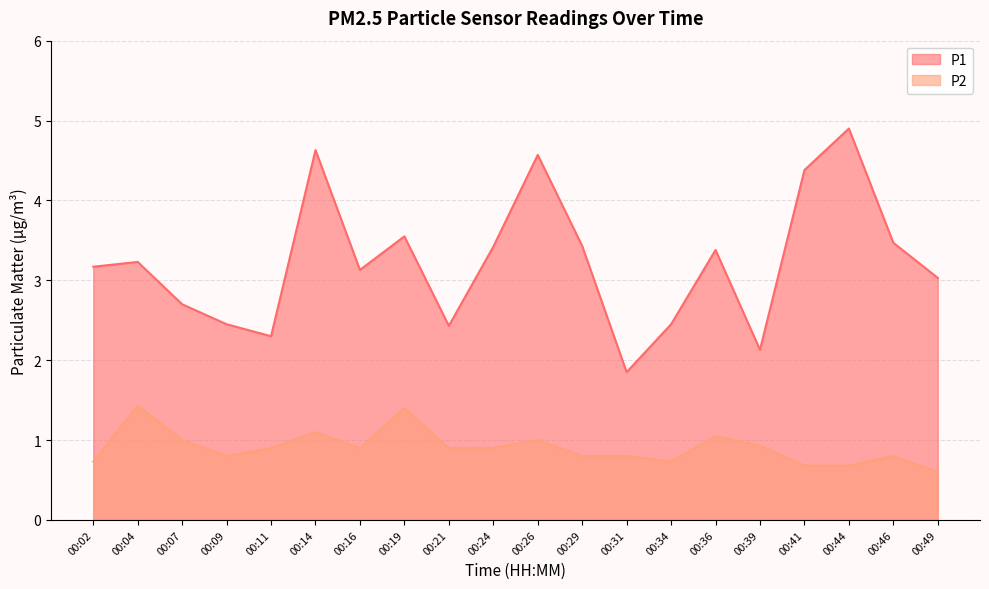

Where is P2 nearest to the value 1?

00:07